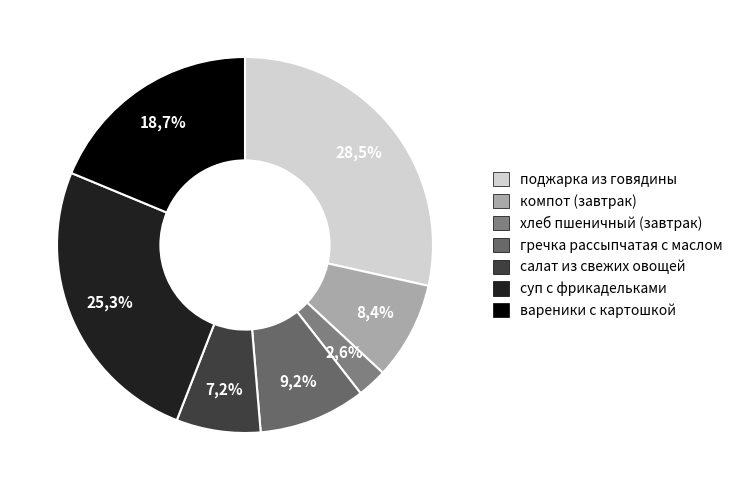

Rank the categories by value from lowest to highest.

хлеб пшеничный (завтрак), салат из свежих овощей, компот (завтрак), гречка рассыпчатая с маслом, вареники с картошкой, суп с фрикадельками, поджарка из говядины